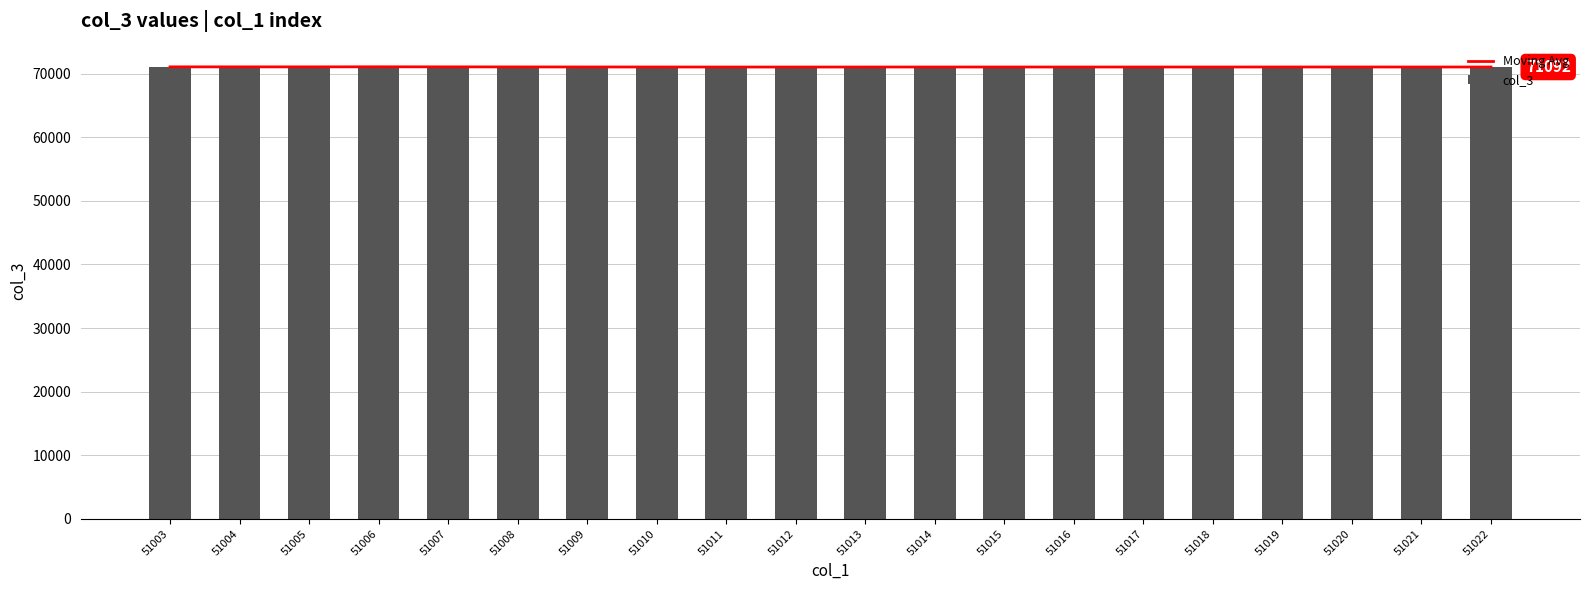

Reading left to right, what are all the values shown in this chart?

Moving Avg: 71084.0	71082.2	71081.1	71092.4	71082.8	71073.1	71065.8	71062.9	71055.7	71055.5	71058.0	71060.7	71059.8	71058.9	71059.8	71060.1	71063.9	71064.2	71059.9	71062.3
col_3: 71084.0	71080.5	71078.8	71126.5	71064.3	71044.5	71032.0	71088.3	70982.5	71058.3	71116.5	71138.8	71024.5	71052.8	71134.3	71086.3	71172.8	71088.3	70952.5	71092.0